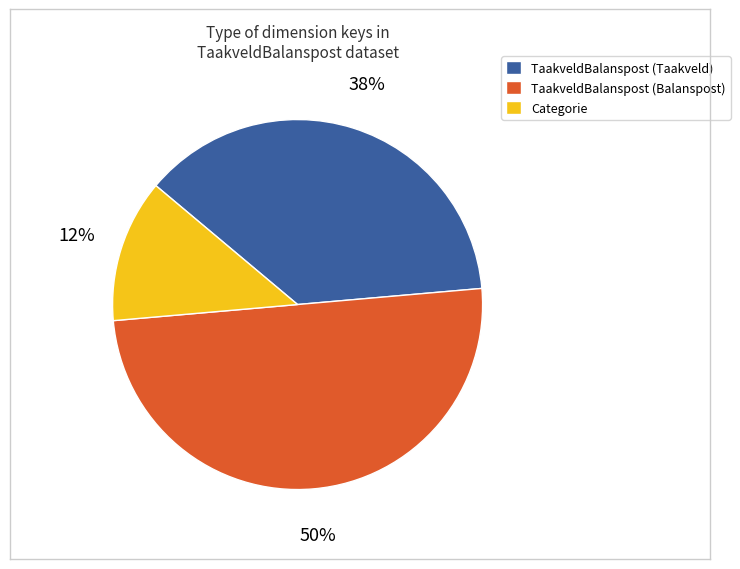

Combined, do TaakveldBalanspost (Balanspost) and Categorie account for over 50%?

Yes